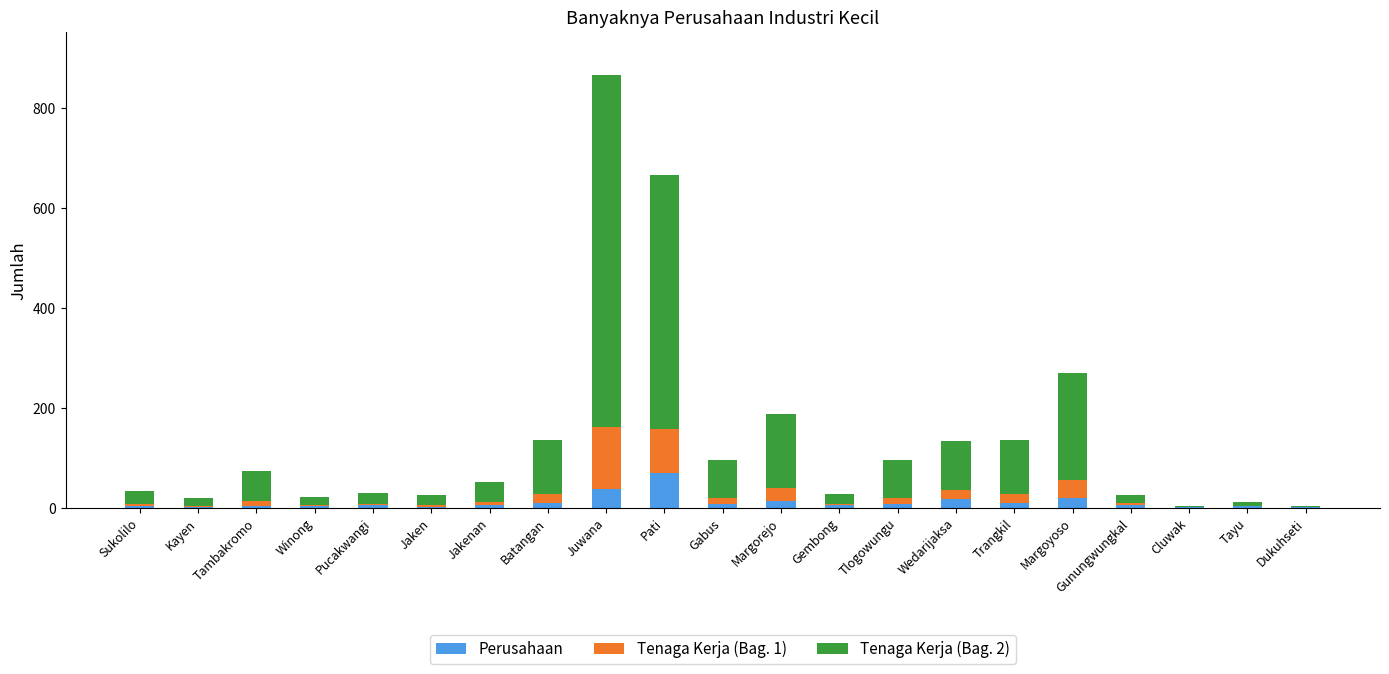

What is the total value across all series at Pati?

666.0